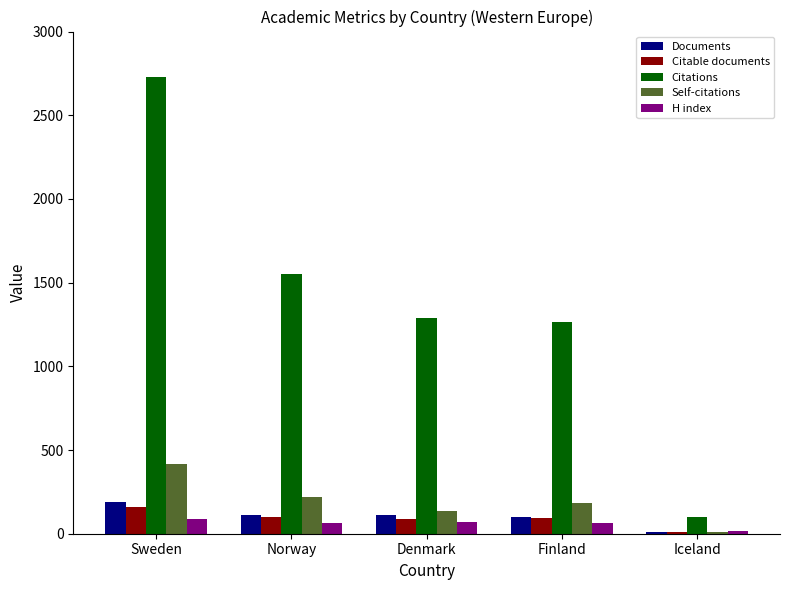

What is the approximate value of Documents at Finland?

102